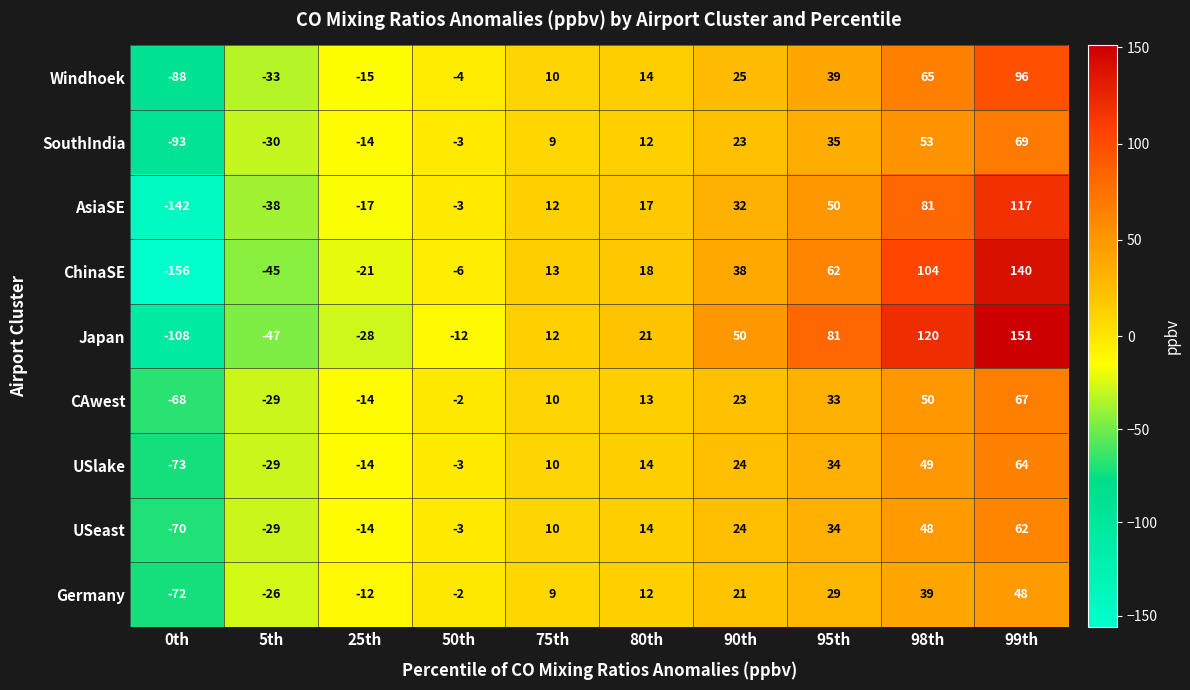

How many series are shown in this chart?

9